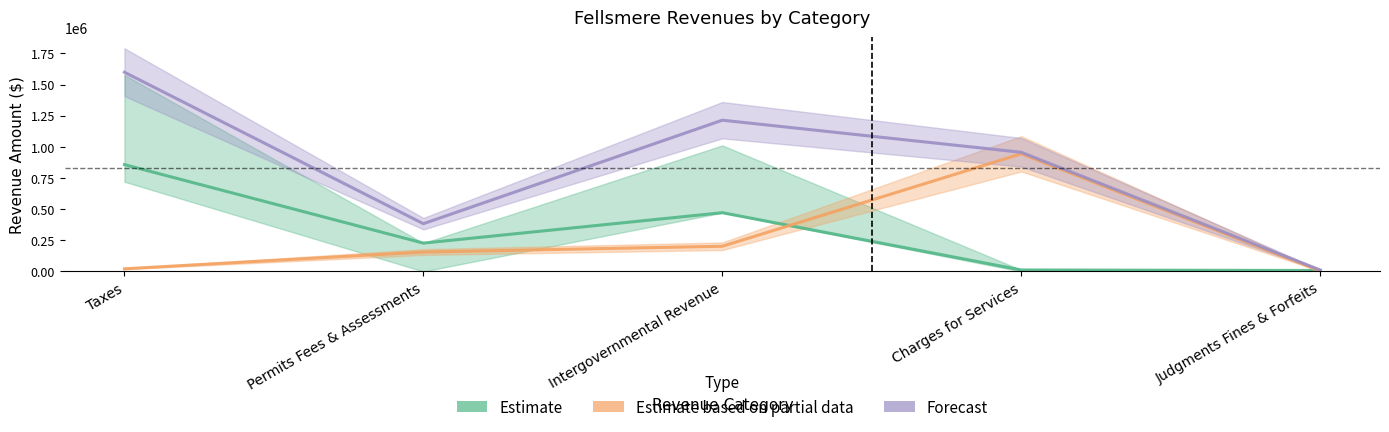

Reading left to right, extract all data points from this chart.

Estimate (General Fund): 857426	227474	471638	11964	7865
Estimate based on partial data (Enterprise): 21462	155882	202256	944240	3831
Forecast (Account Total): 1598817	383356	1213845	956204	11696